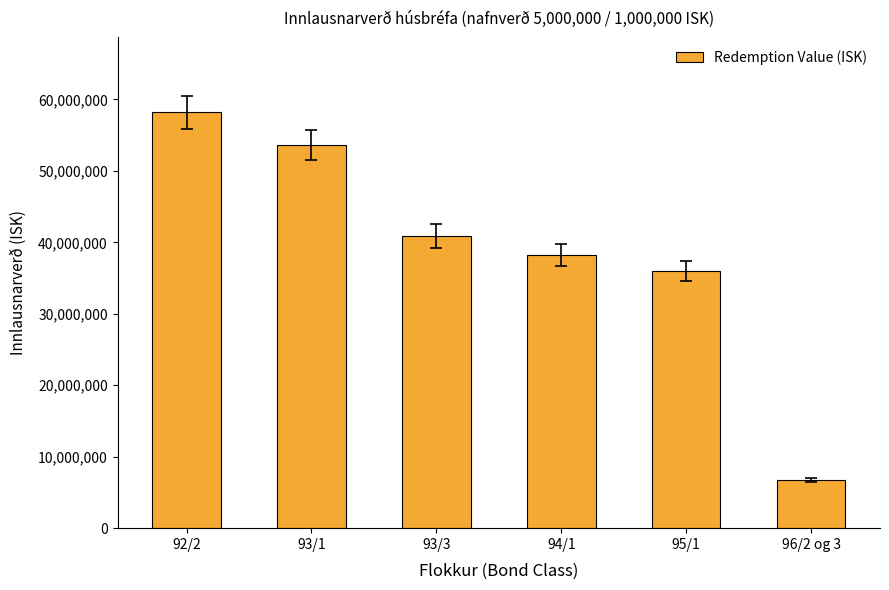

How many values are below 40909300?

3